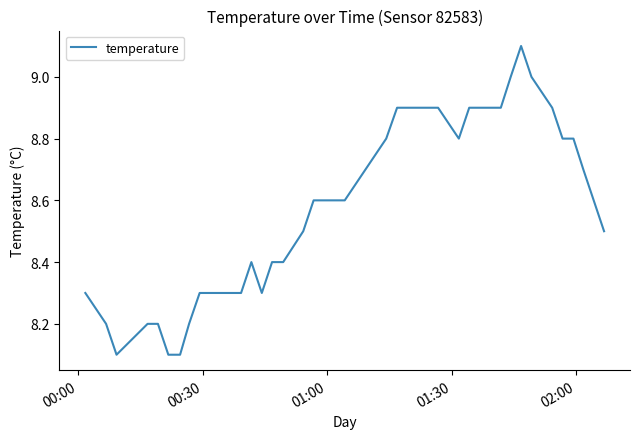

What is the minimum value shown in the chart?

8.1